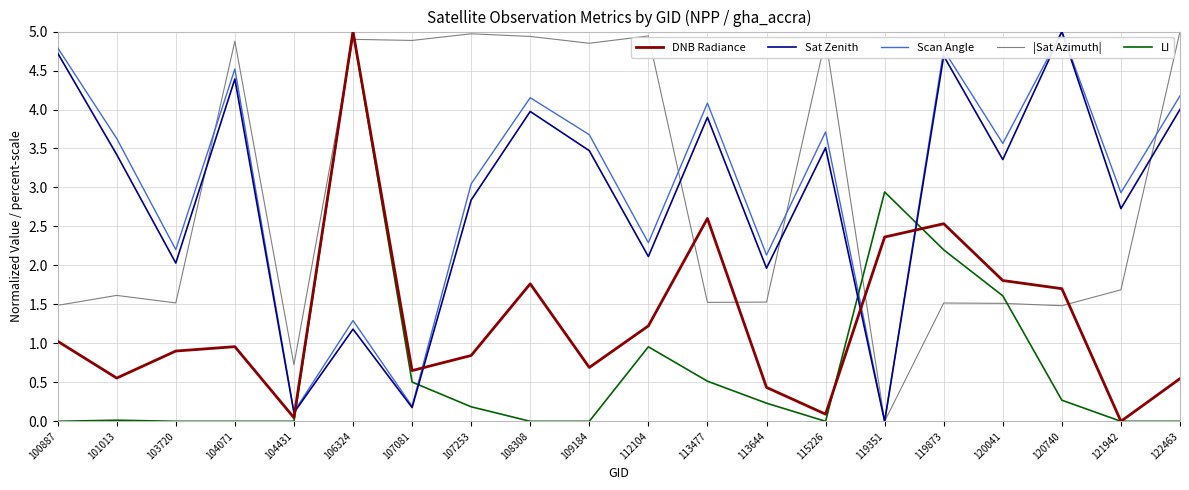

What is the spread (max minus min) of values at 119351?

2.9